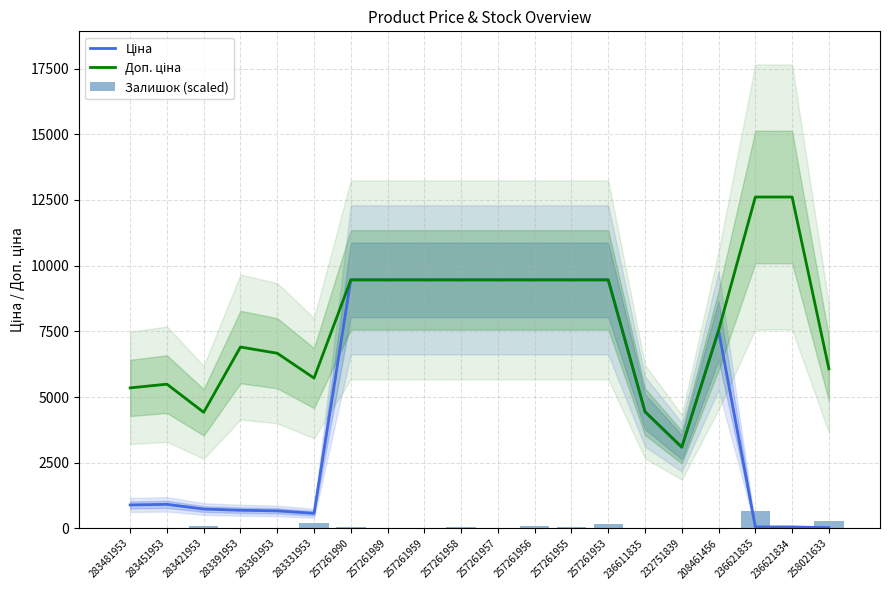

How many data points in Залишок (scaled) are above 38?

10